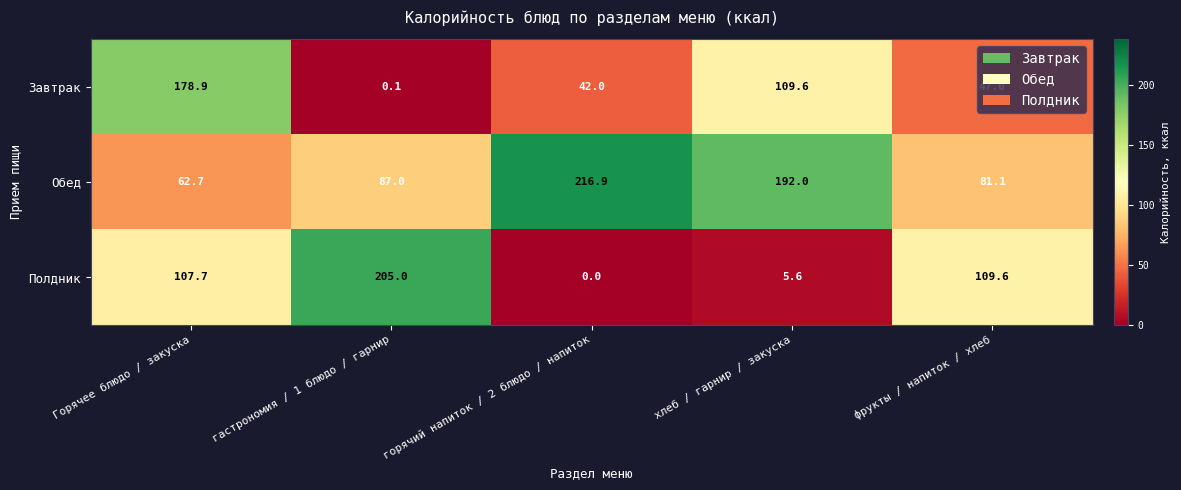

Which series has the largest range (max minus min)?

Полдник